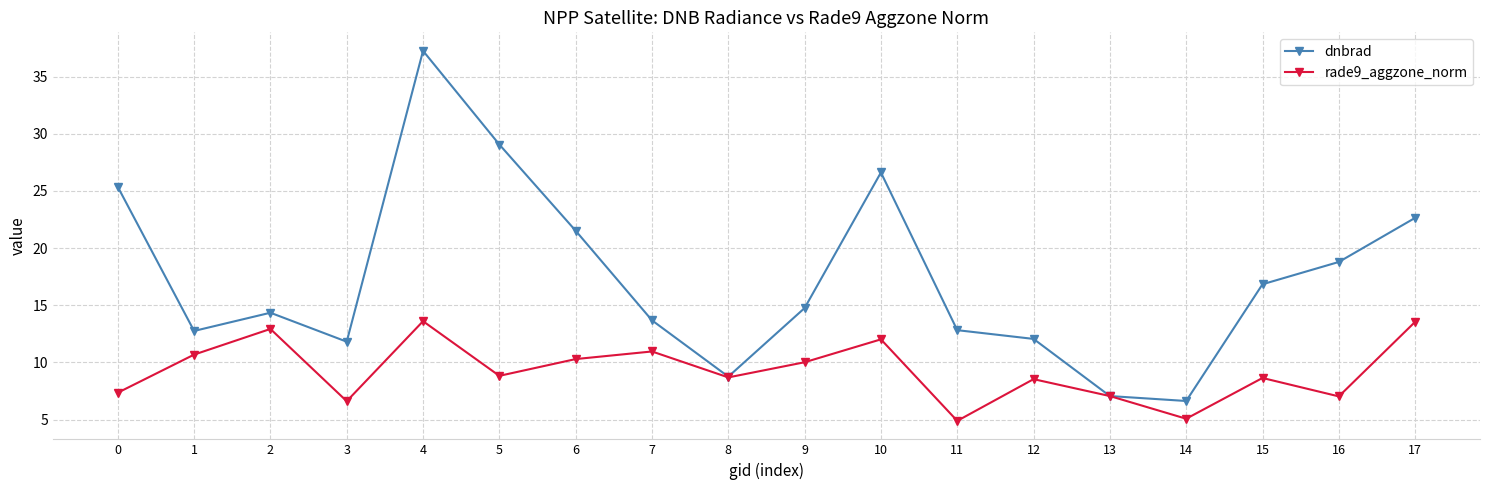

Where is the first local maximum for dnbrad?

2